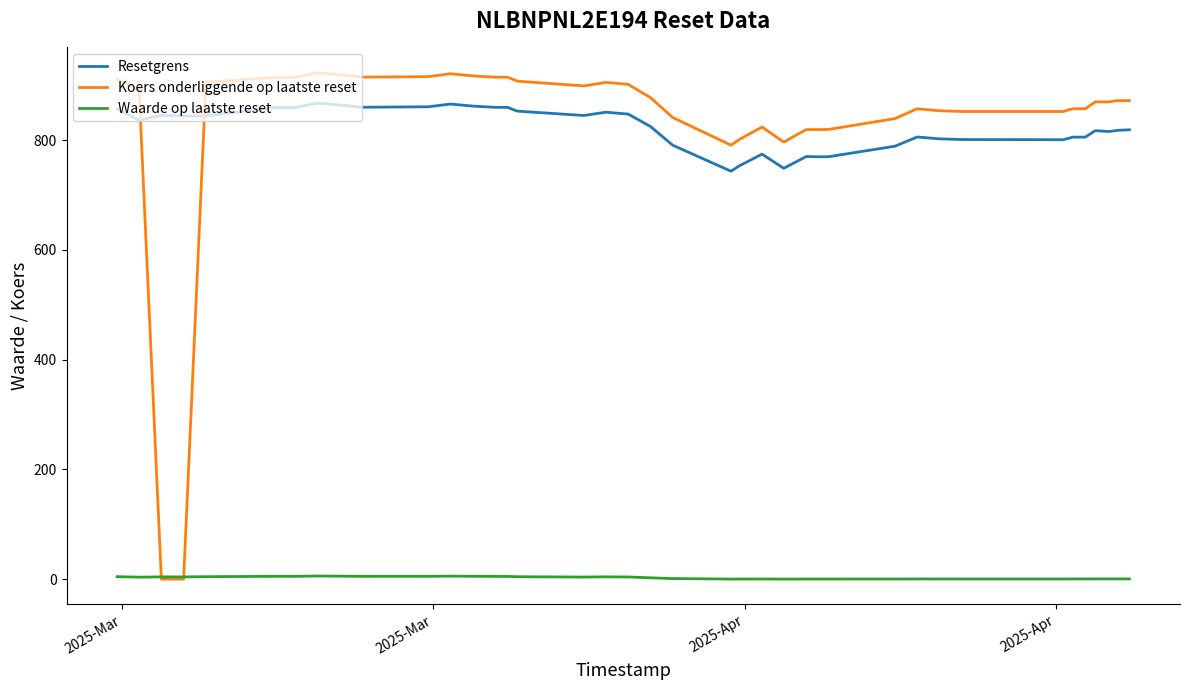

True or false: Waarde op laatste reset and Resetgrens intersect in this chart.

False